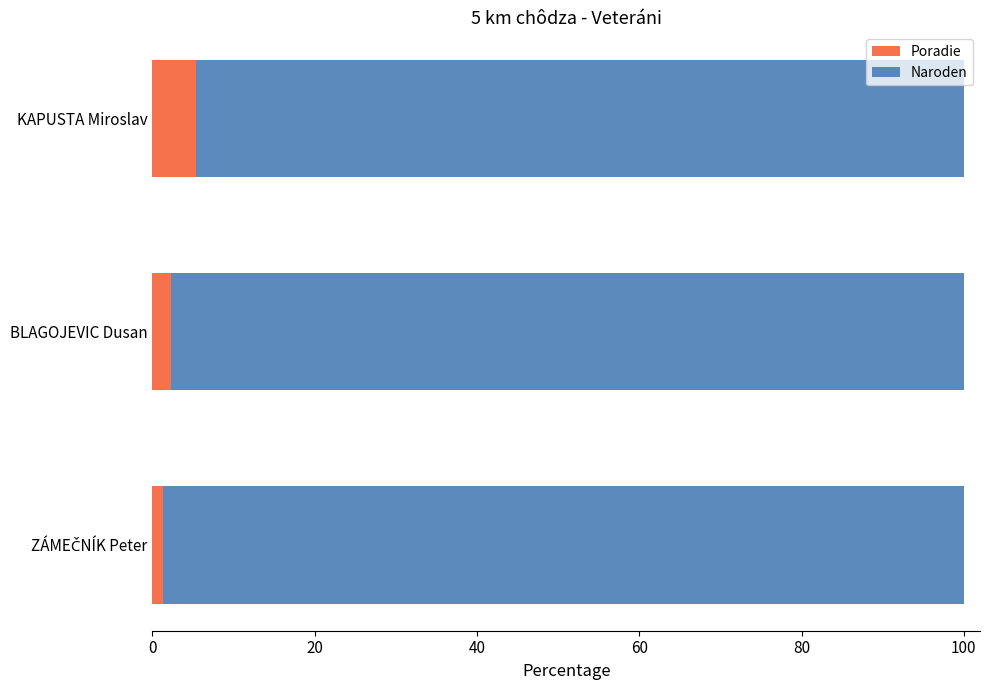

What is the total value across all series at KAPUSTA Miroslav?

100.0